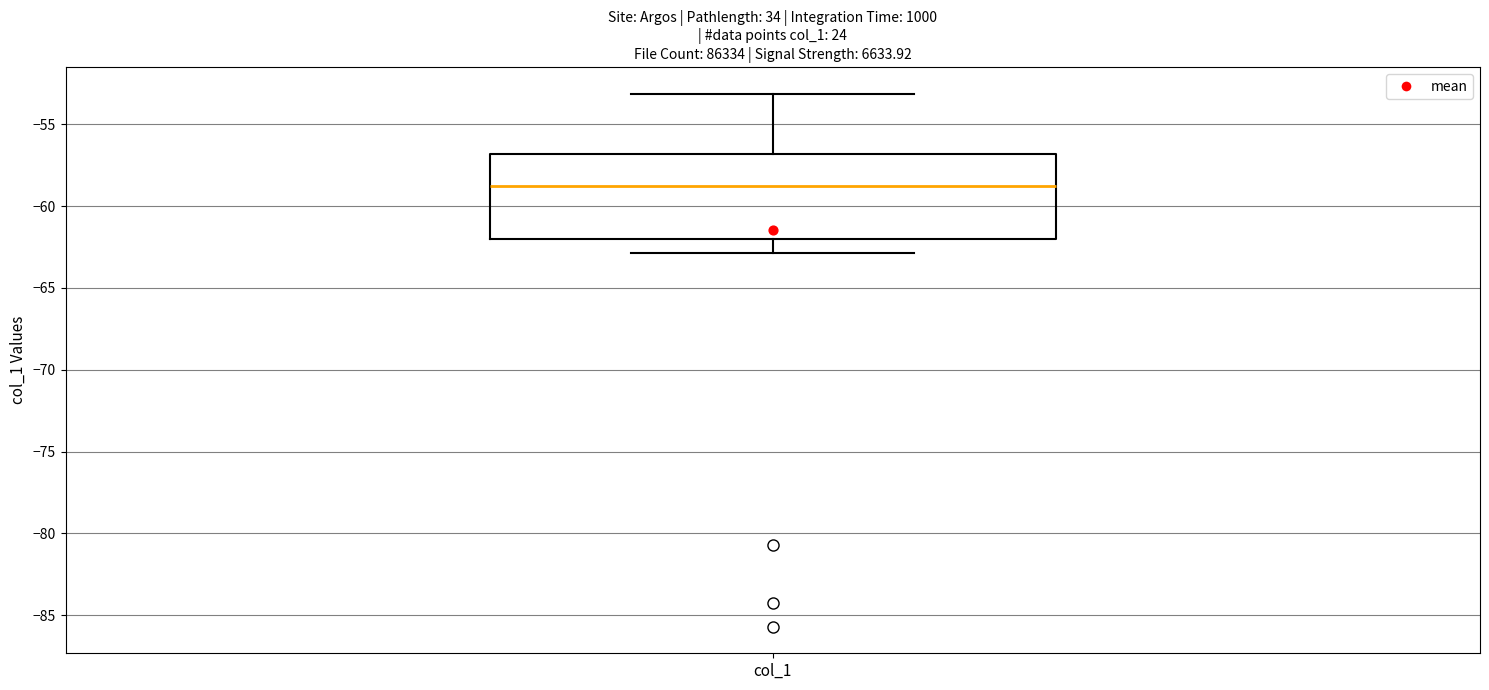

Transcribe this box plot: give where the median line is, the range the box spans, and where the two whiskers end, as read against the y-axis. The values are not printed on the chart, so give them approximately, as read against the axis.

median -59, box -62 to -57, whiskers -63 to -53